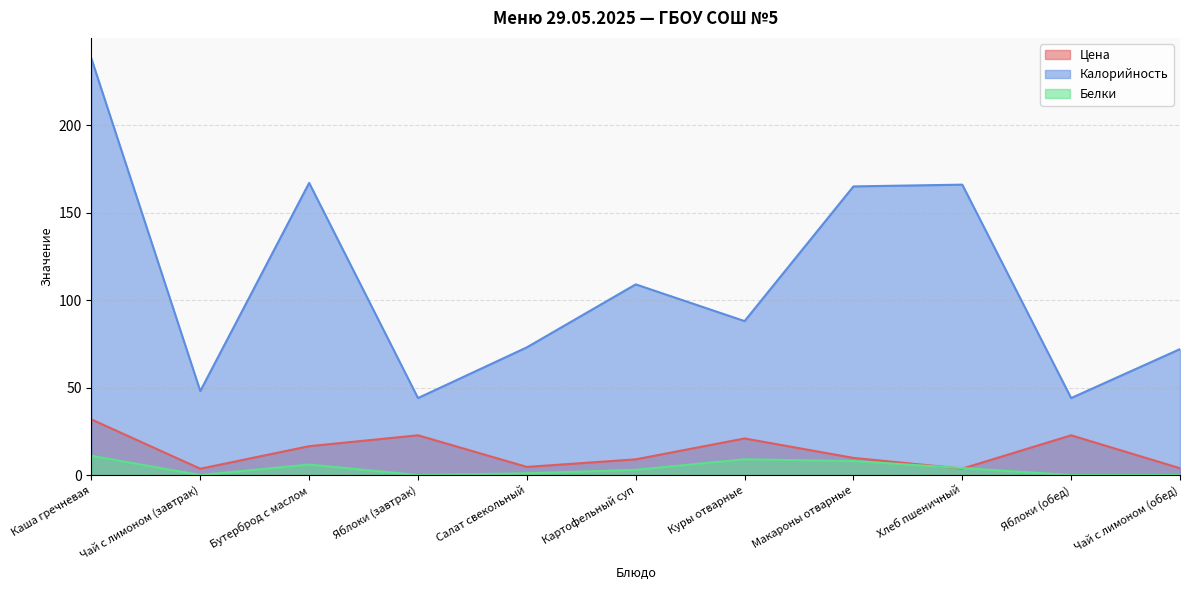

Between Картофельный суп and Хлеб пшеничный, which series saw the biggest shift?

Калорийность